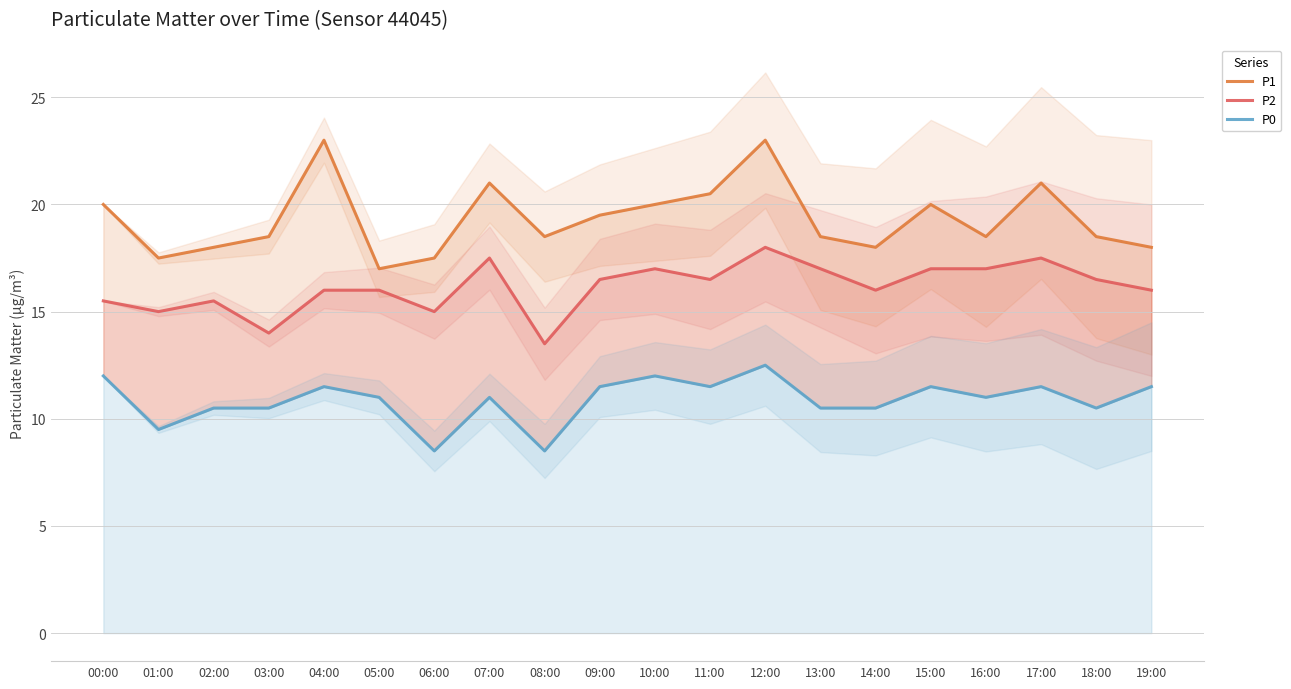

At which category does the chart reach its peak across all series?

04:00